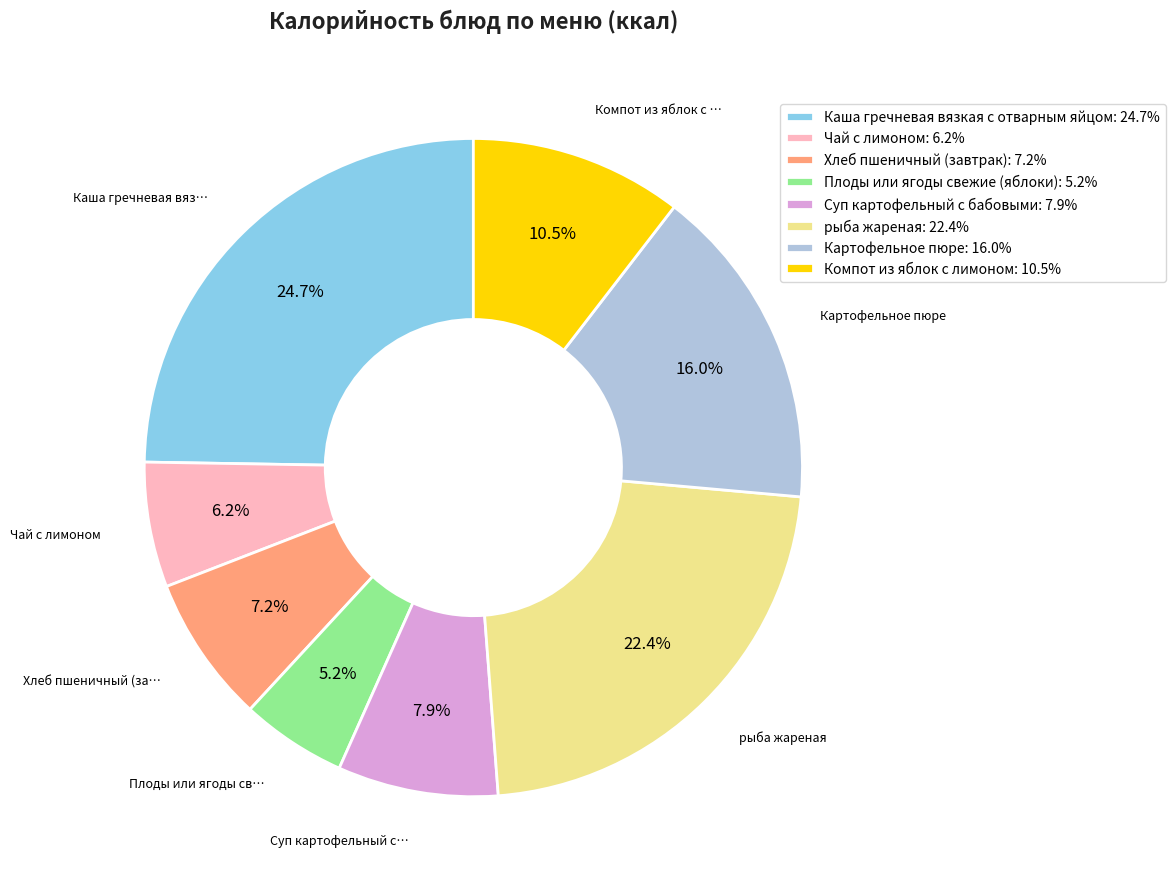

Rank the categories by value from lowest to highest.

Плоды или ягоды свежие (яблоки), Чай с лимоном, Хлеб пшеничный (завтрак), Суп картофельный с бабовыми, Компот из яблок с лимоном, Картофельное пюре, рыба жареная, Каша гречневая вязкая с отварным яйцом